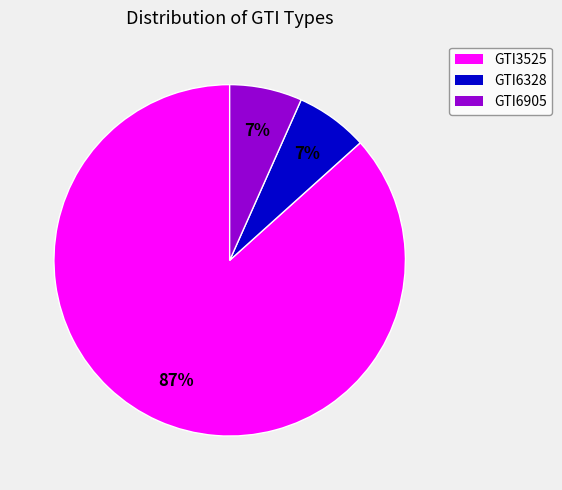

True or false: GTI3525 accounts for 76% of the total.

False